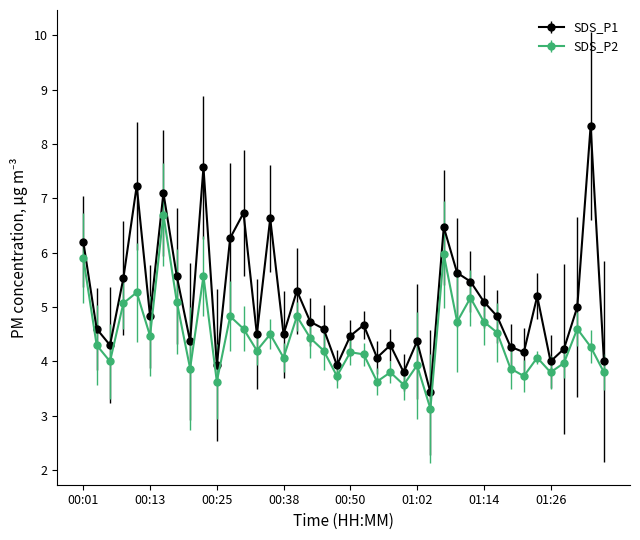

What is the difference between the maximum and minimum values in the SDS_P1 series?

4.9